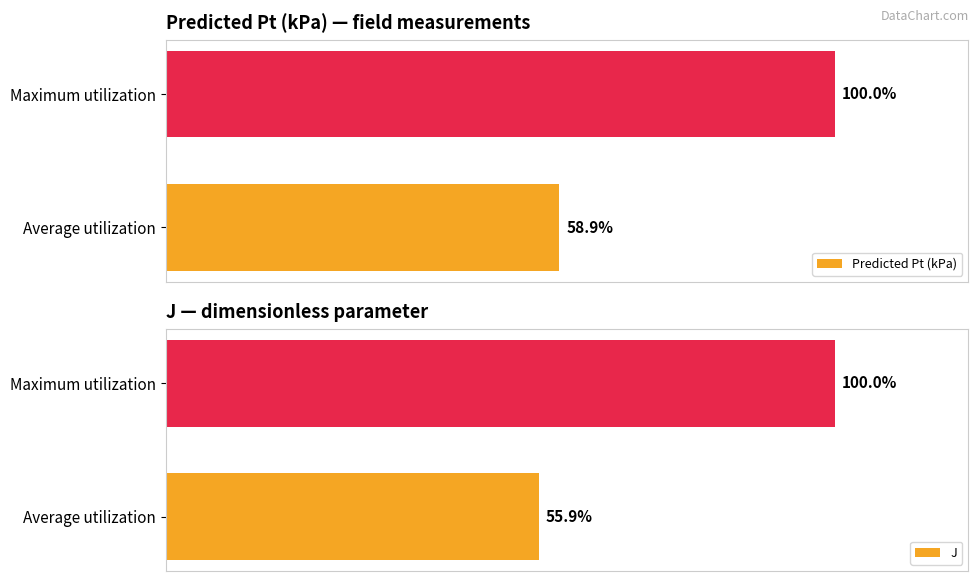

Where is Predicted Pt (kPa) nearest to the value 79?

Average utilization